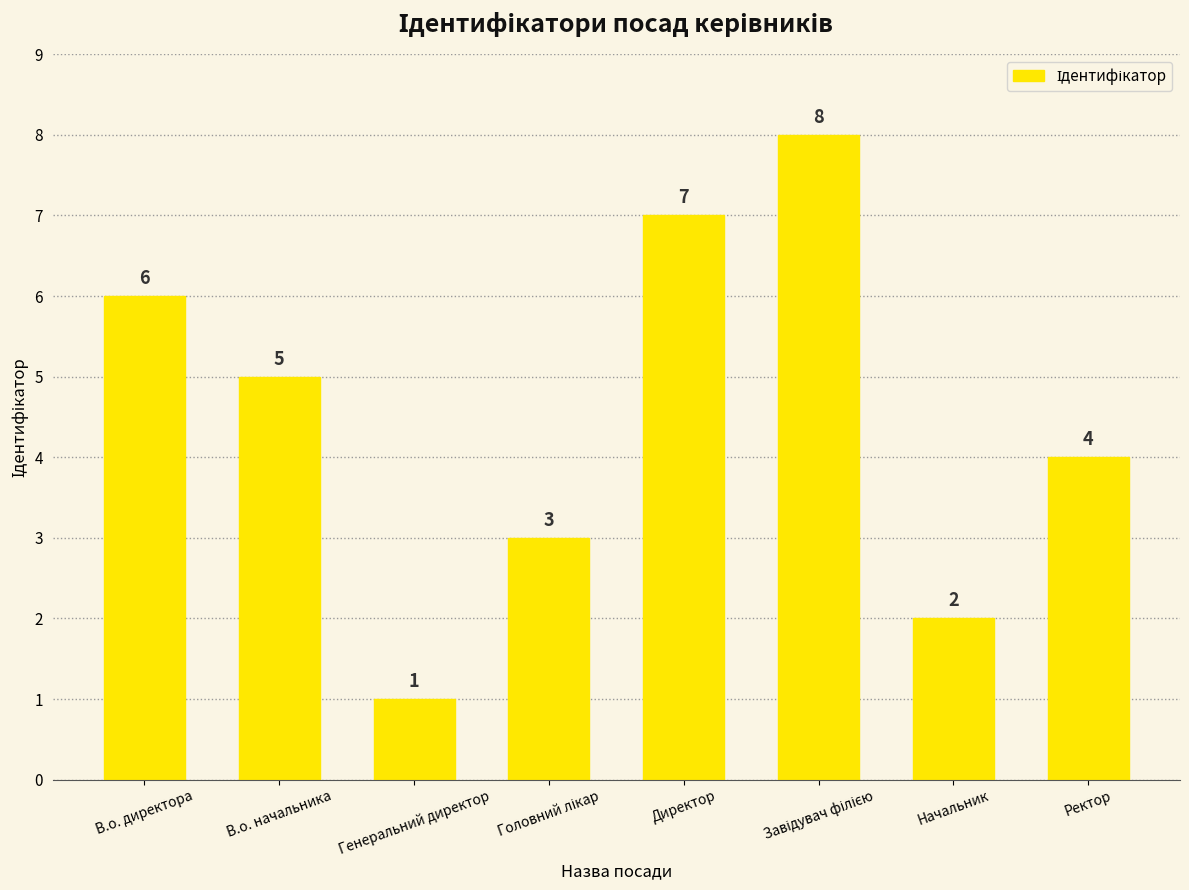

What is the value of the 4th bar from the left?

3